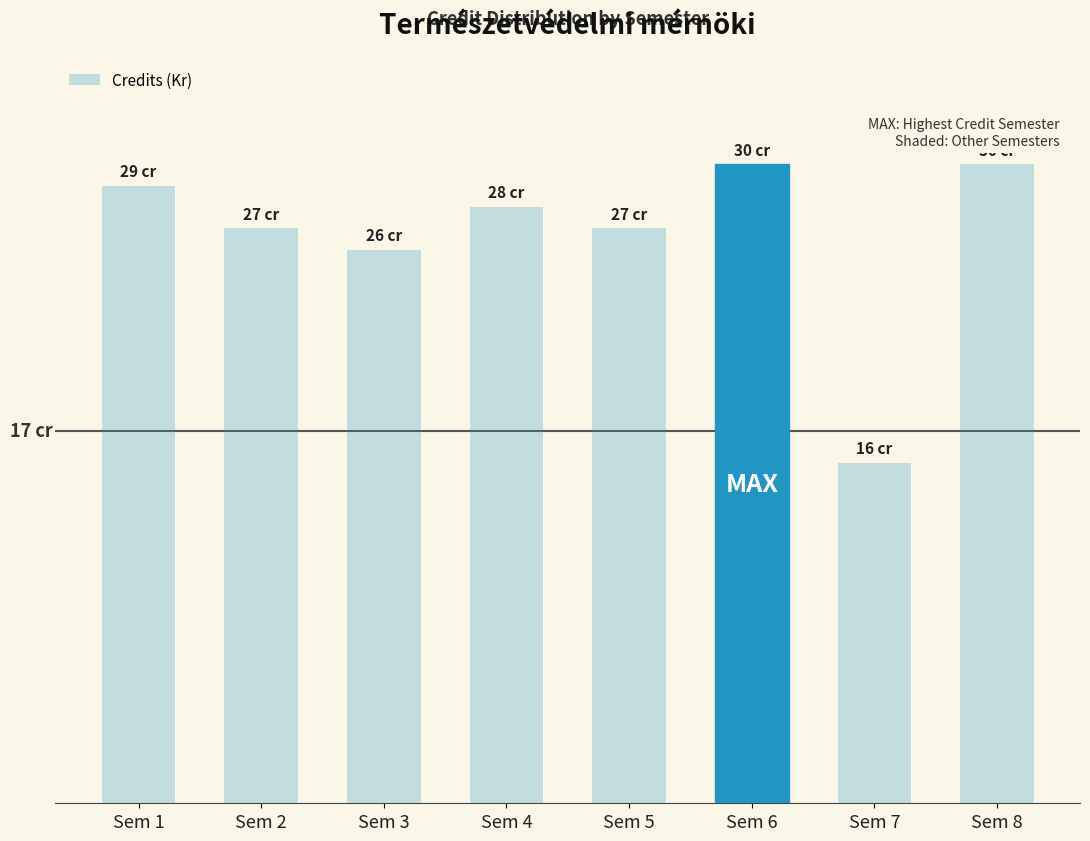

Reading left to right, list all the values displayed in this chart.

Sem 1=29	Sem 2=27	Sem 3=26	Sem 4=28	Sem 5=27	Sem 6=30	Sem 7=16	Sem 8=30